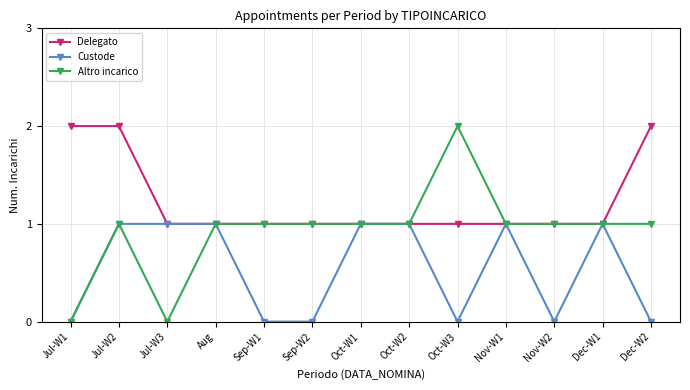

What is the value of the Custode point at the 8th from the left?

1